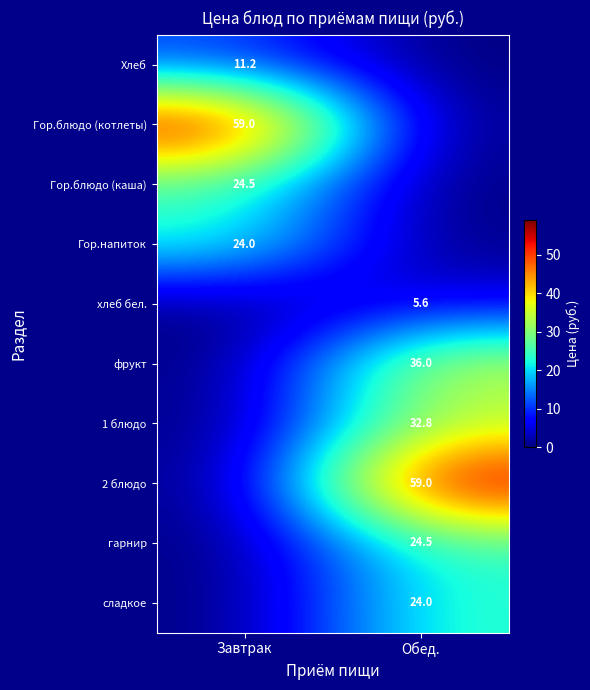

The фрукт series shows 36.0 at Обед.. True or false?

True